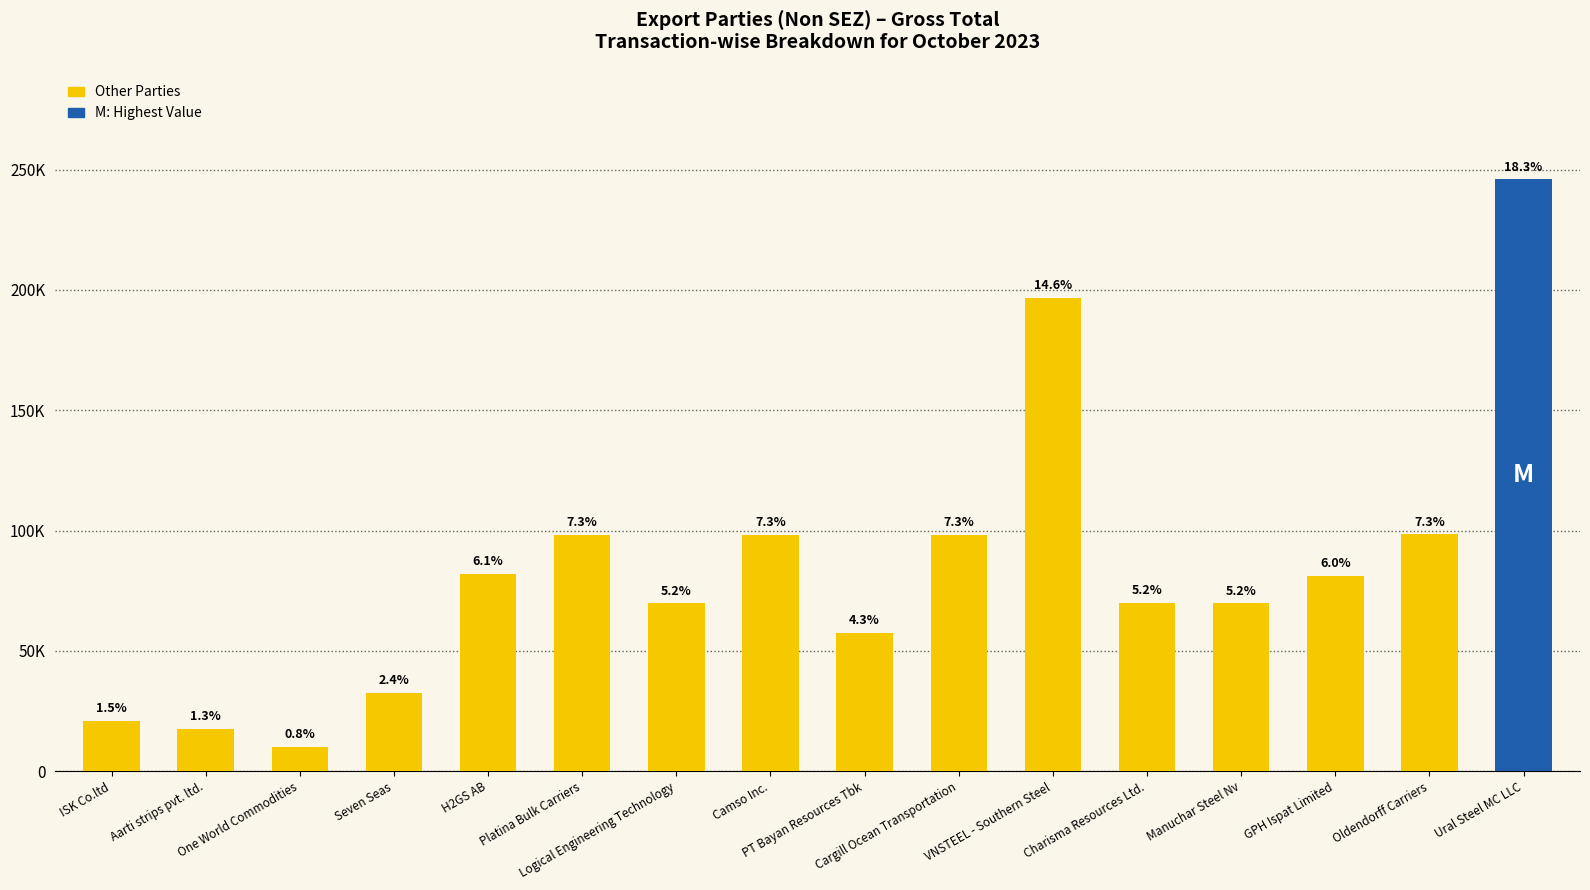

Are the bars horizontal?

No